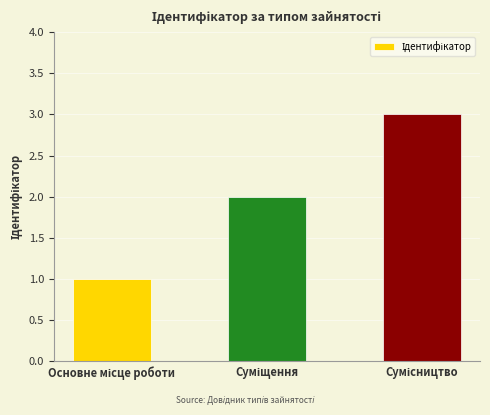

What is the greatest value displayed?

3